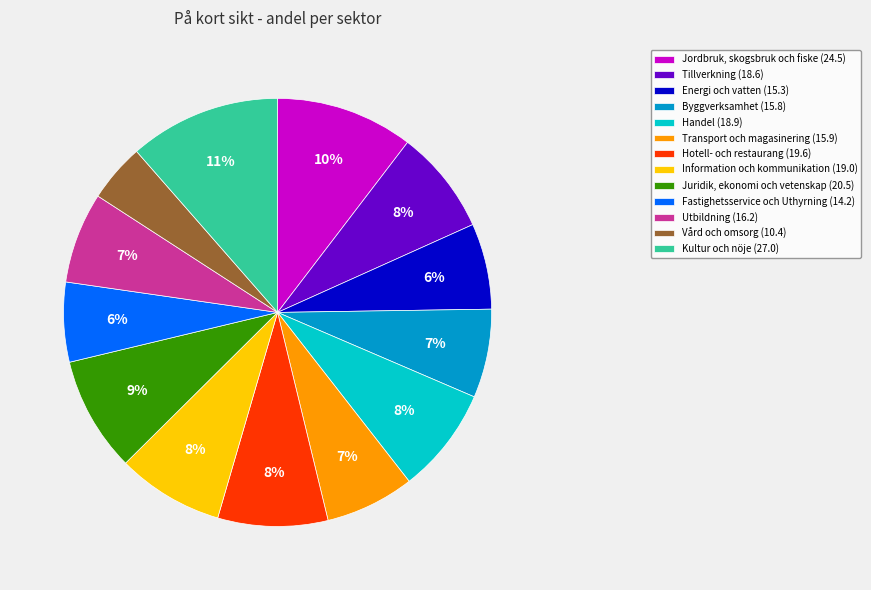

To the nearest percent, what is the average slice percentage?

8%